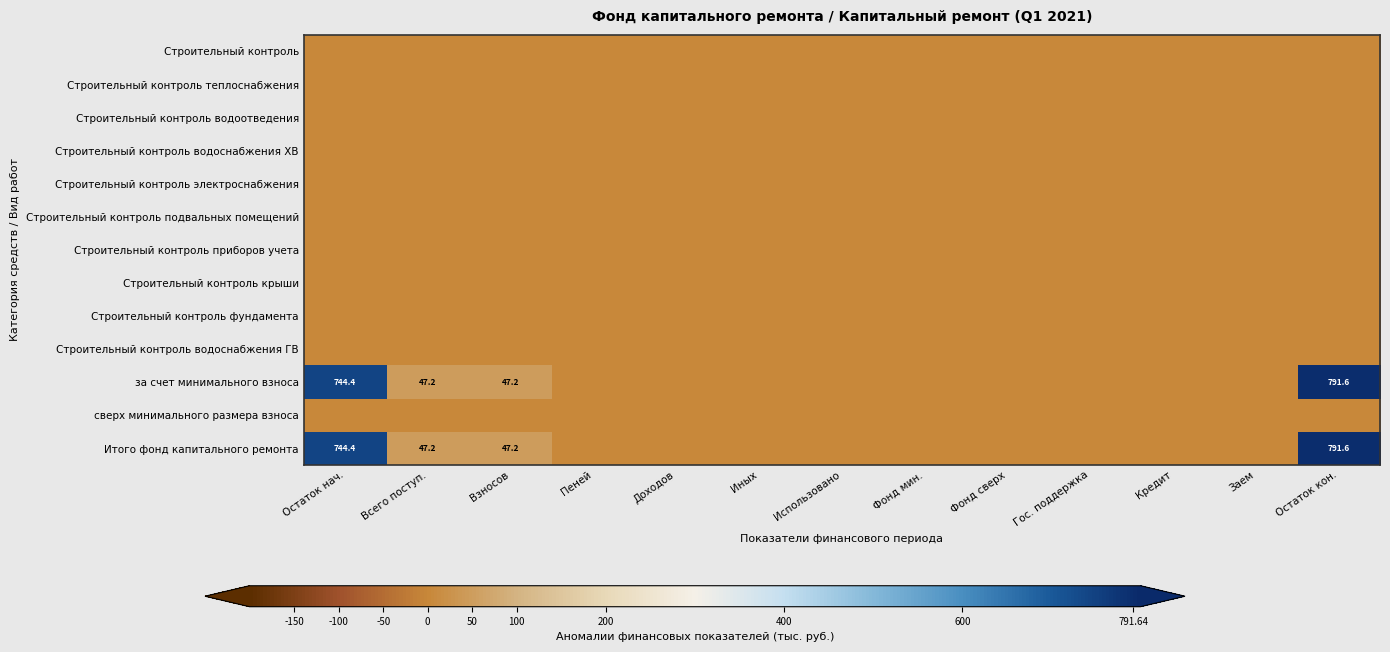

The value of за счет минимального взноса at Взносов is 65.3. True or false?

False